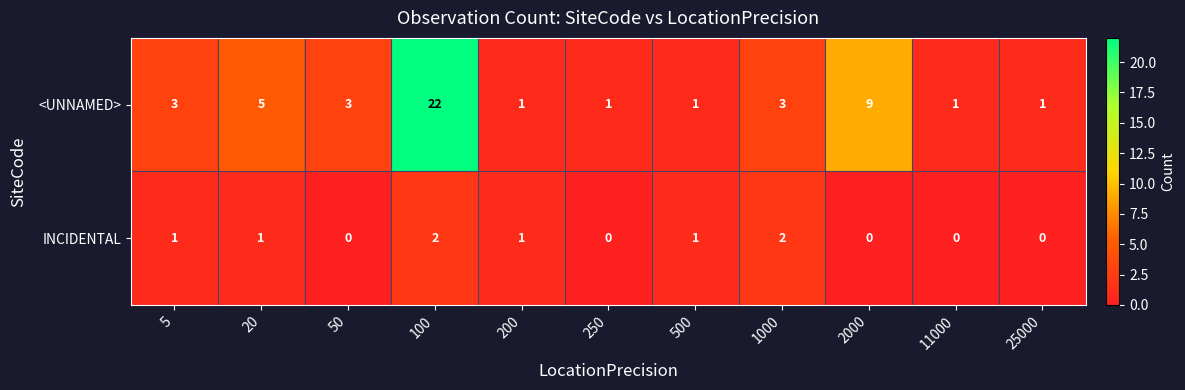

Which series has the widest spread of values?

<UNNAMED>